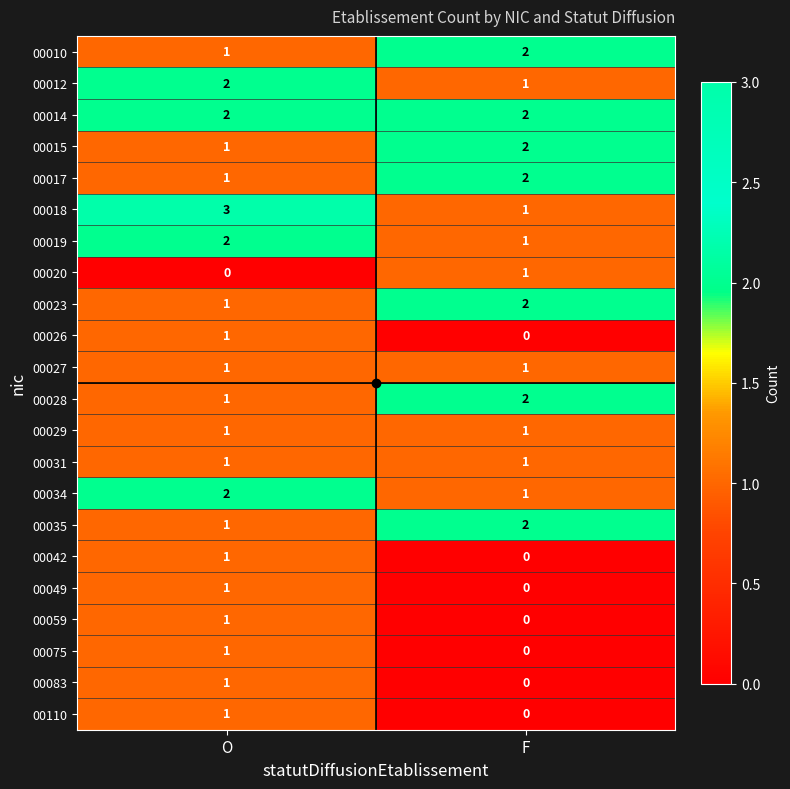

What is the greatest value displayed?

3